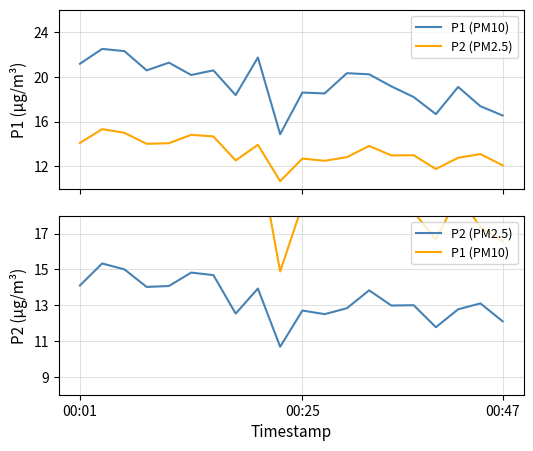

How many data points in P1 (PM10) are above 20?

10